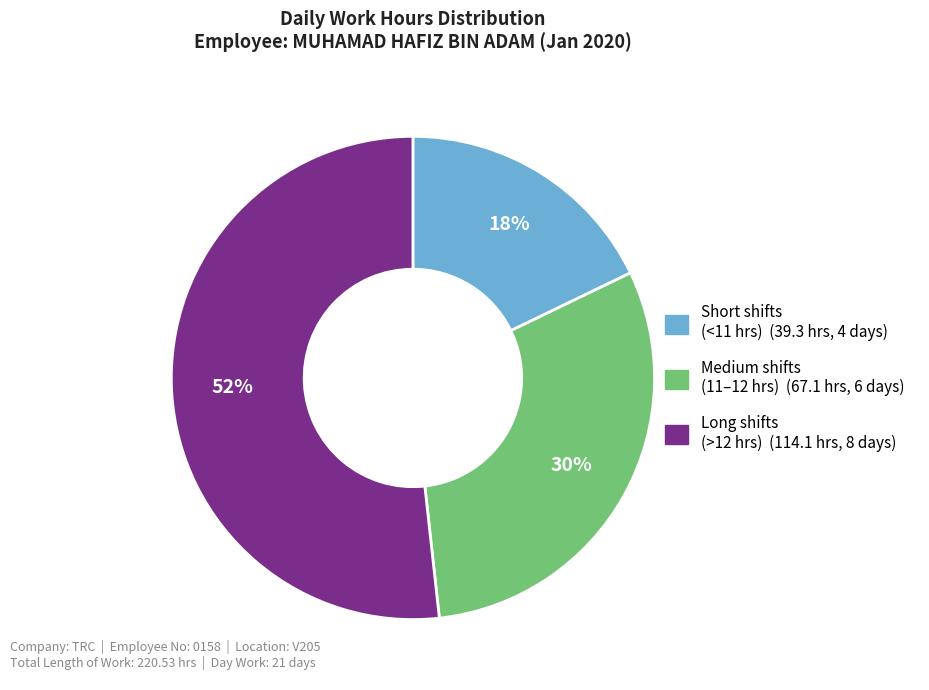

Is there a majority slice in this chart?

Yes